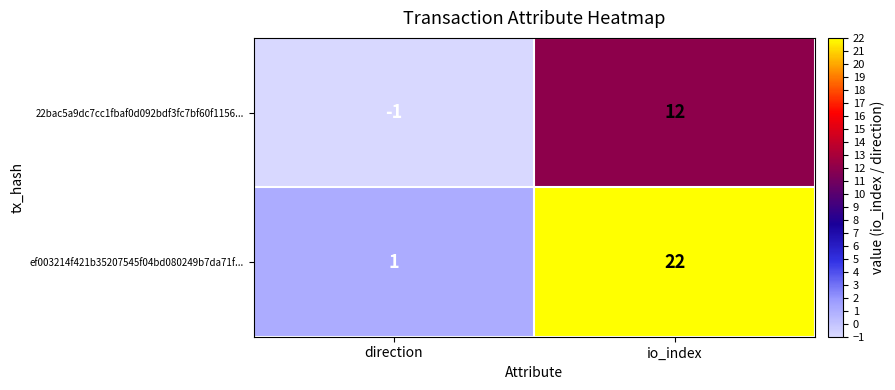

Which series has the largest total across all categories?

ef003214f421b35207545f04bd080249b7da71f...